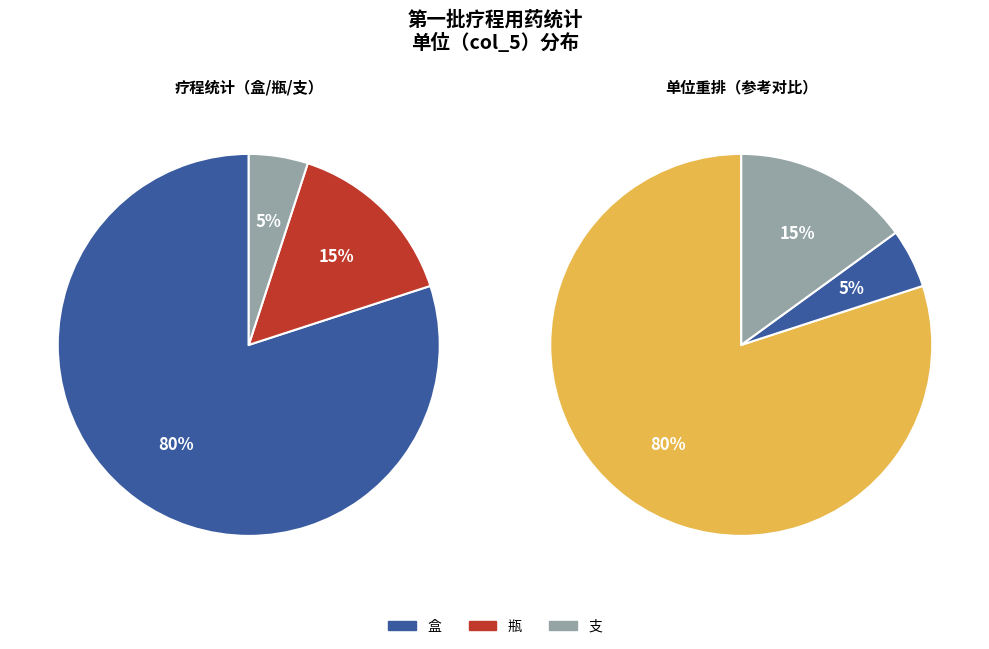

Rank the categories by value from lowest to highest.

支, 瓶, 盒